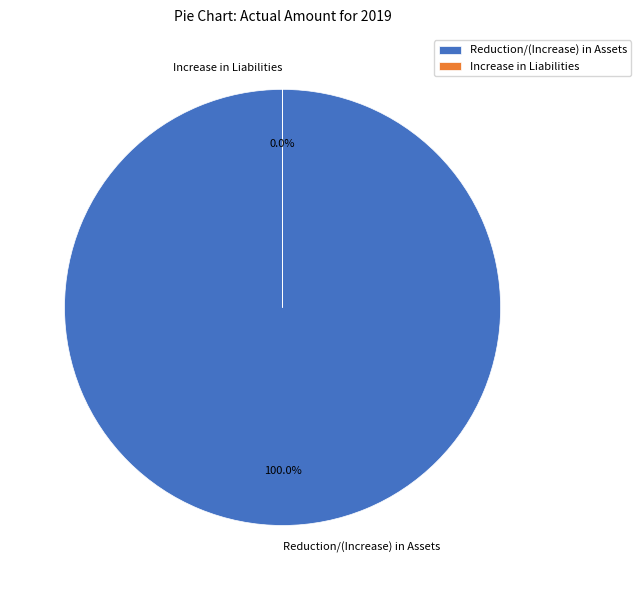

Combined, what portion of the pie is Increase in Liabilities and Reduction/(Increase) in Assets?

100.0%